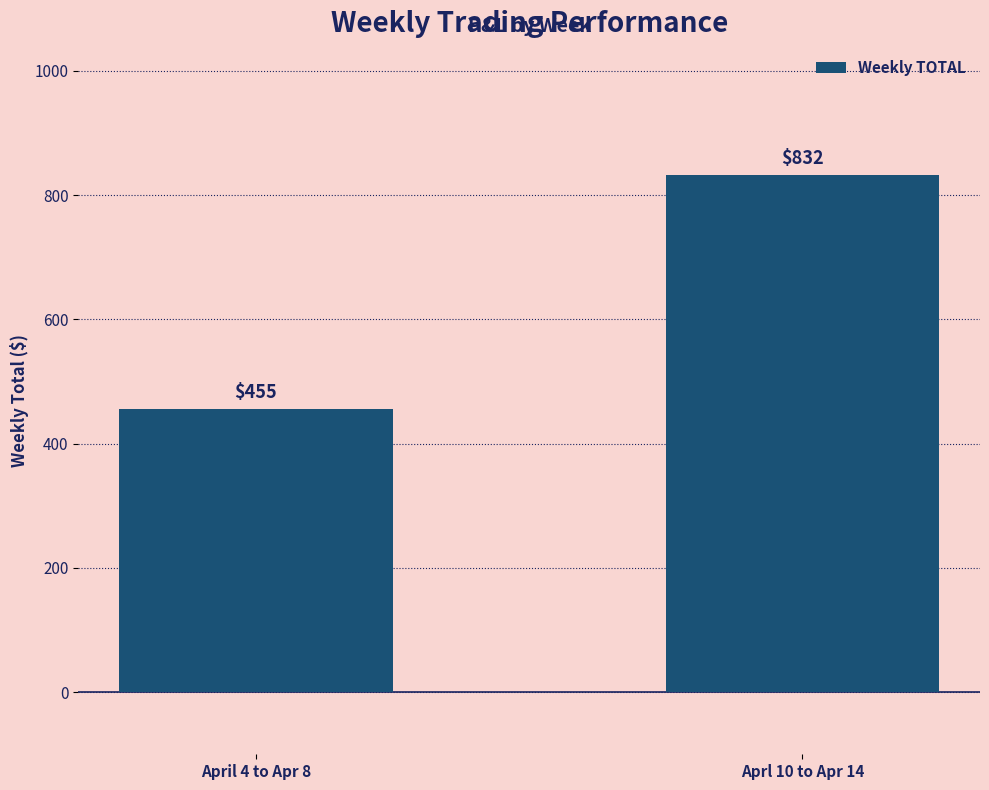

Between April 4 to Apr 8 and Aprl 10 to Apr 14, which is larger?

Aprl 10 to Apr 14